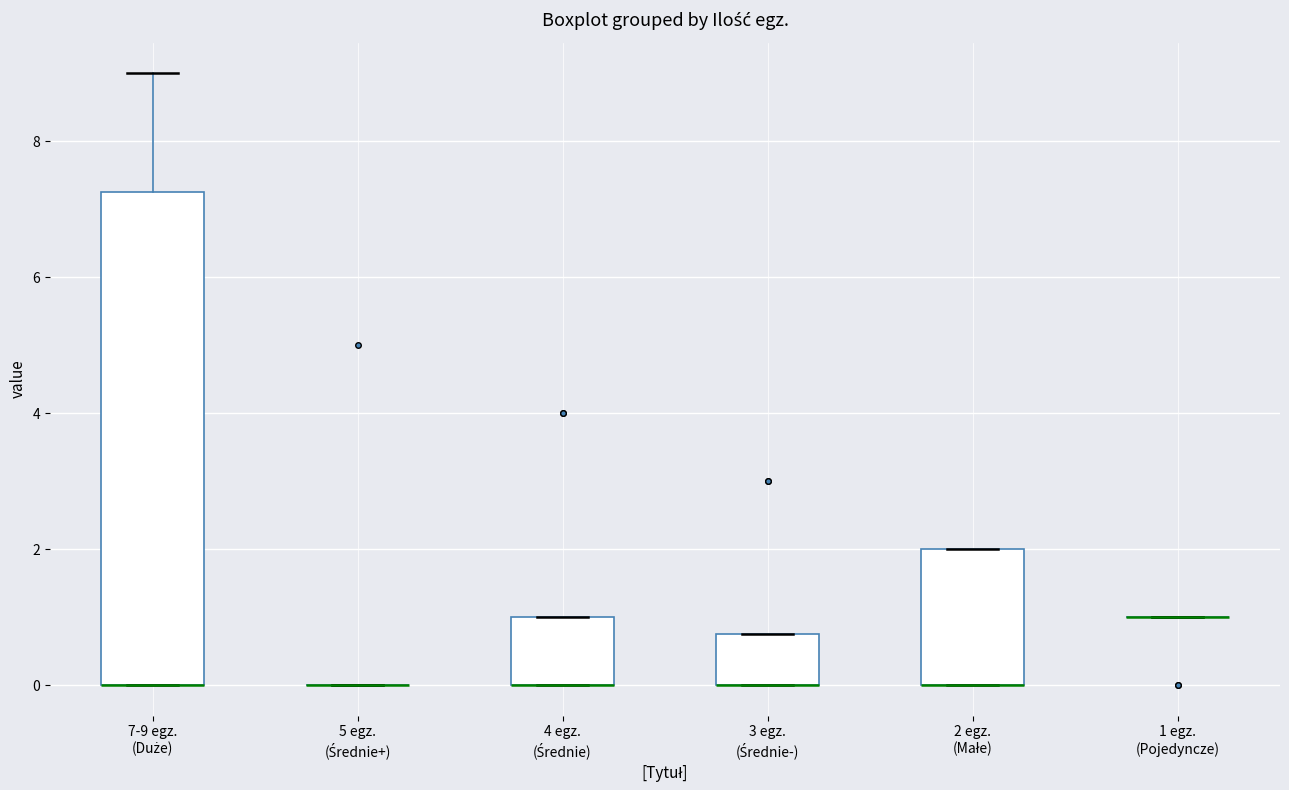

Where is the lower edge of the box for 7-9 egz. (Duże) on the y-axis? The values are not printed on the chart, so give them approximately, as read against the axis.

0.0